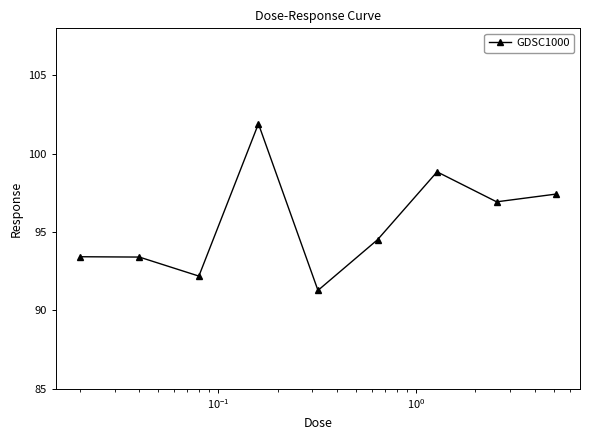

What is the value of the 3rd point from the left?

92.2